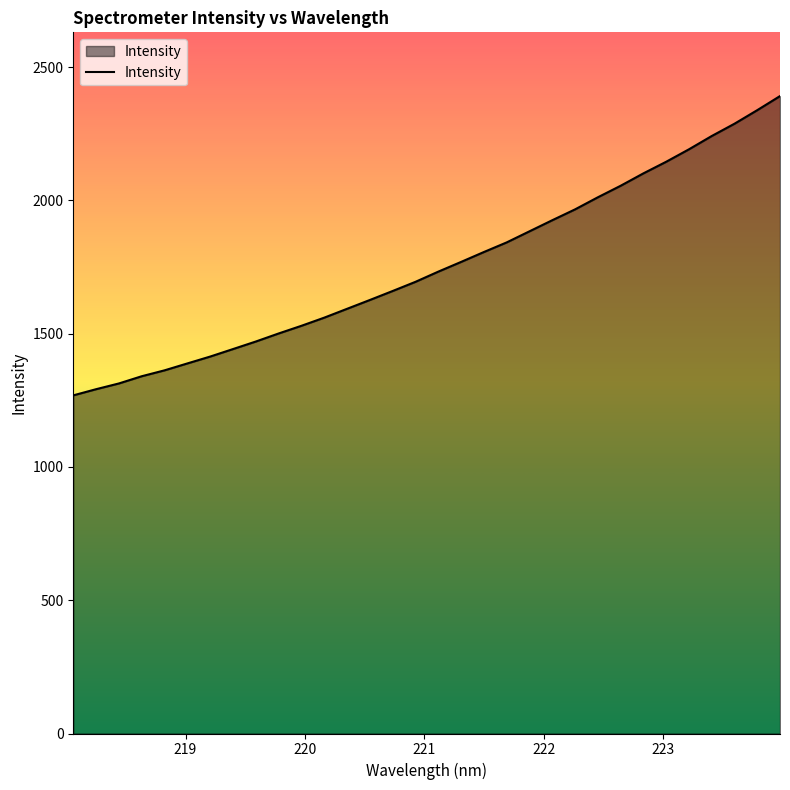

What is the difference between the maximum and minimum values?

1122.9